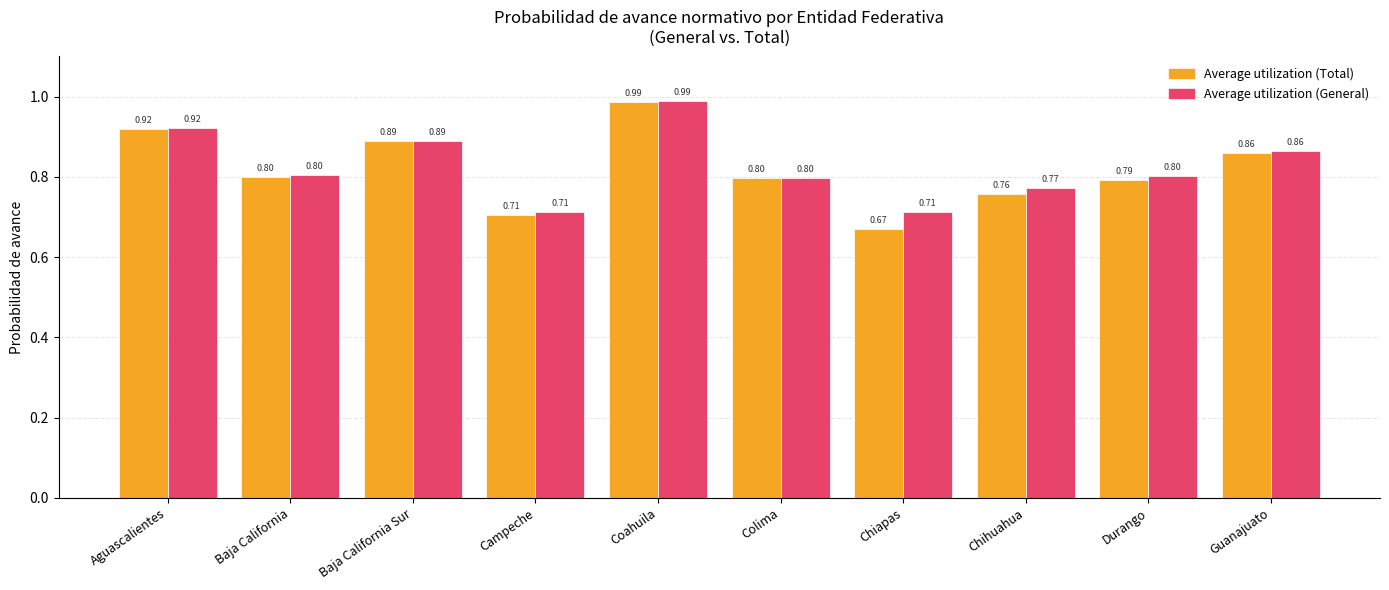

List the series in order of their overall mean, highest first.

Average utilization (General), Average utilization (Total)